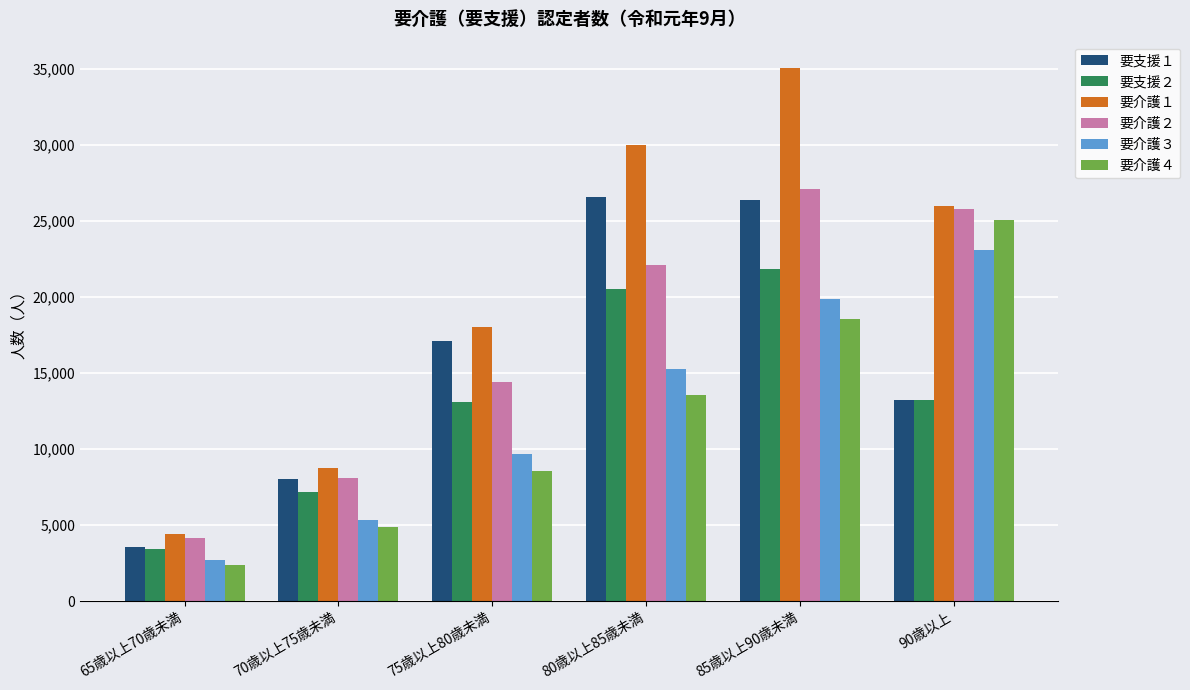

What is the total value across all series at 80歳以上85歳未満?

128008